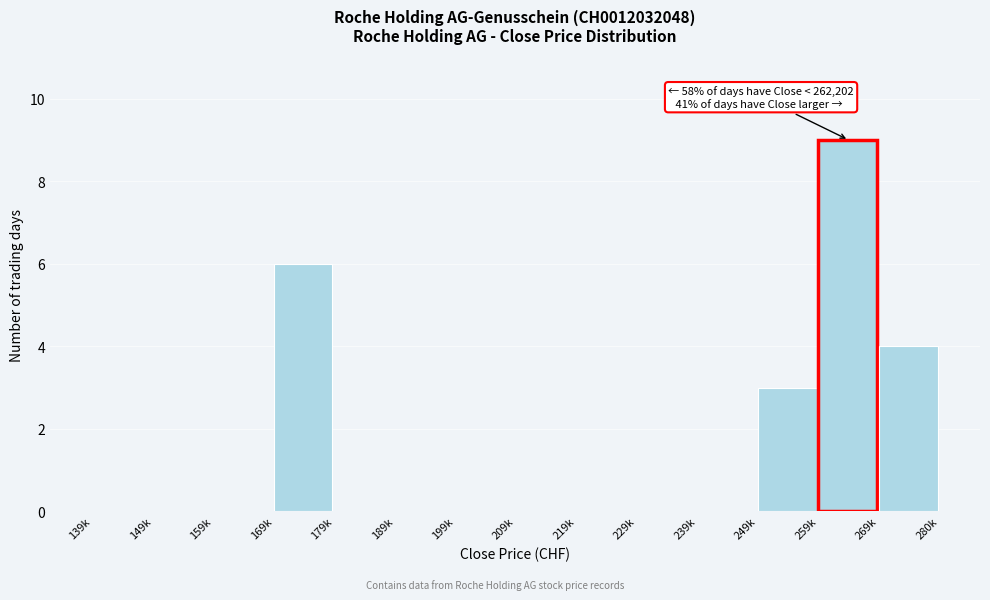

Reading right to left, list all the values displayed in this chart.

269k=4	259k=9	249k=3	239k=0	229k=0	219k=0	209k=0	199k=0	189k=0	179k=0	169k=6	159k=0	149k=0	139k=0